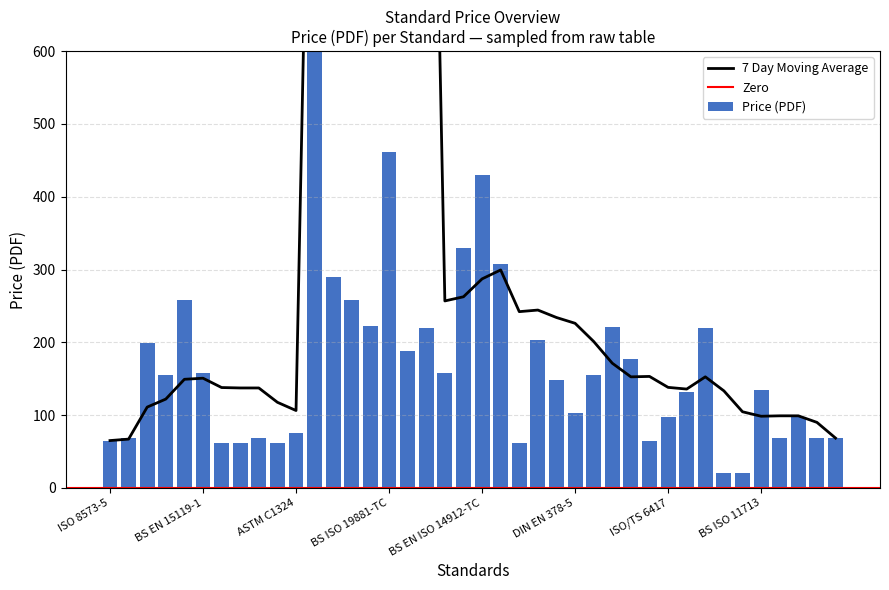

How many values exceed 155?

18